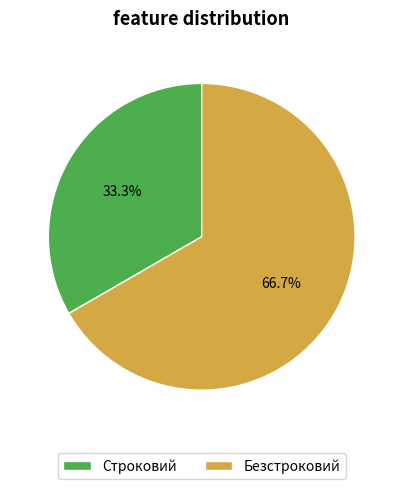

Which slice is the largest?

Безстроковий